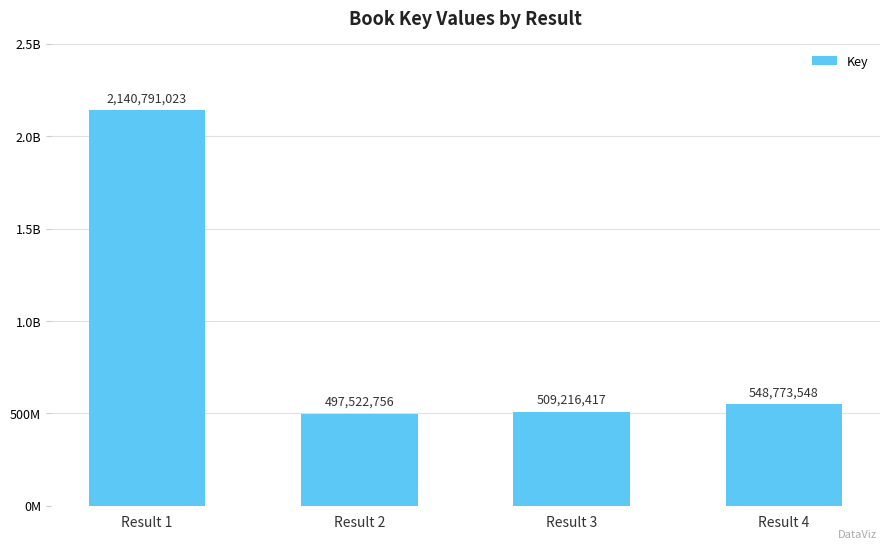

Which category has the lowest value across all series?

Result 2